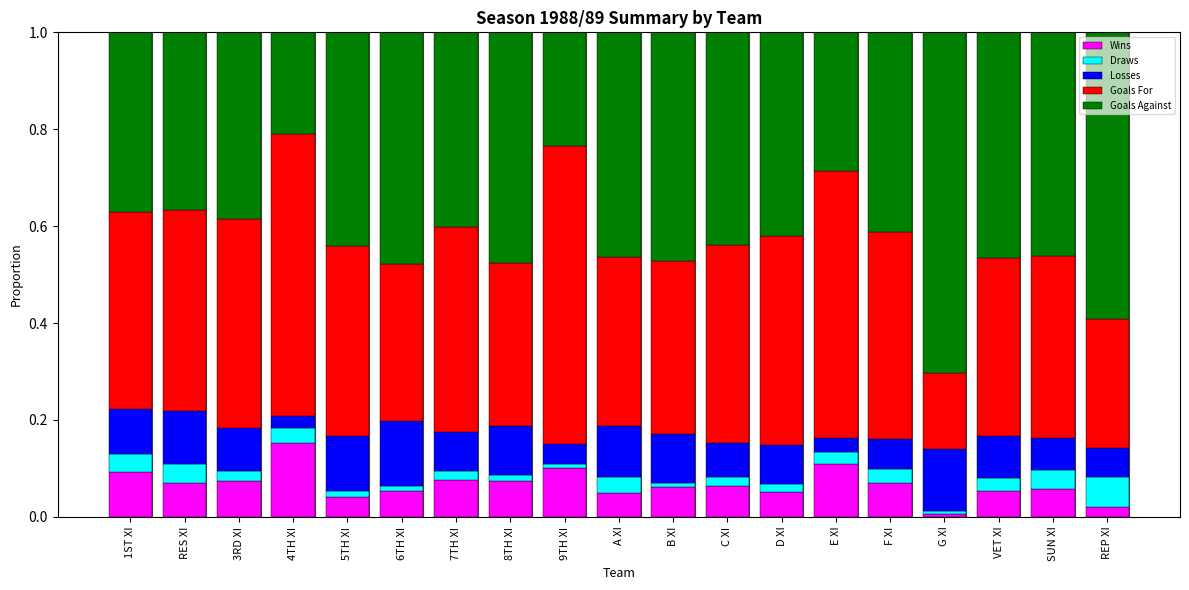

The Wins series shows 0.0 at 8TH XI. True or false?

False